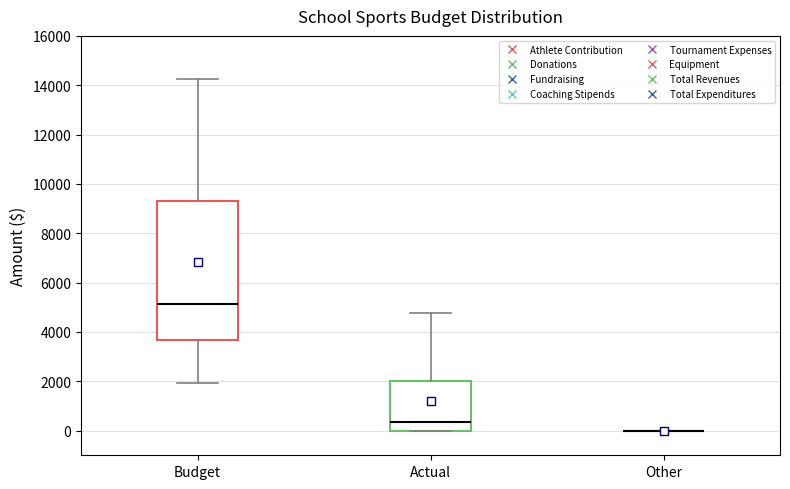

Reading left to right, read every box against the y-axis: the position of its median line, the range the box covers, and the ends of its whiskers. The values are not printed on the chart, so give them approximately, as read against the axis.

Budget: median 5200, box 3600 to 9200, whiskers 2000 to 14200
Actual: median 400, box 0 to 2000, whiskers 0 to 4800
Other: box collapsed to a line at 0, whiskers 0 to 0